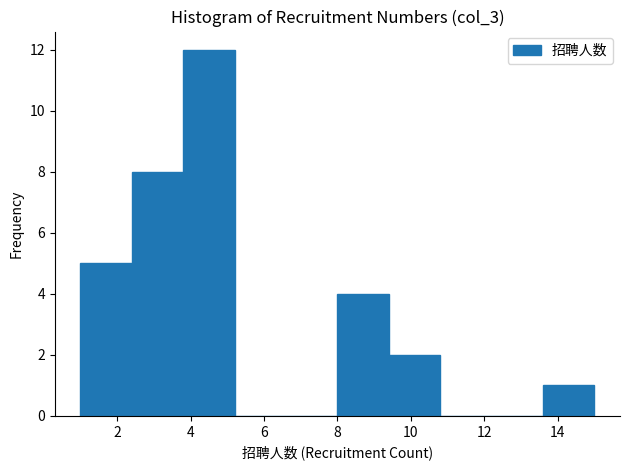

How tall is the bar that spans 13.6 to 15.0 on the x-axis? The values are not printed on the chart, so give them approximately, as read against the axis.

1